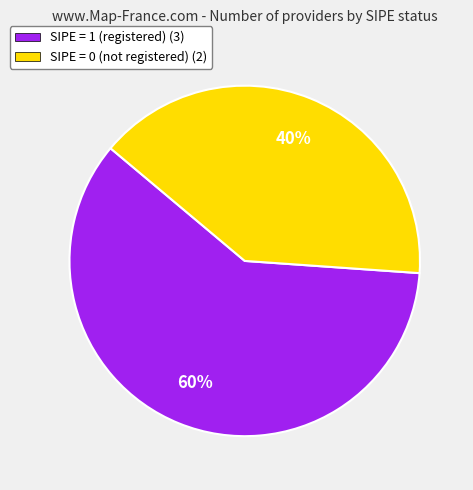

The SIPE = 1 (registered) (3) slice represents 55% of the pie. True or false?

False